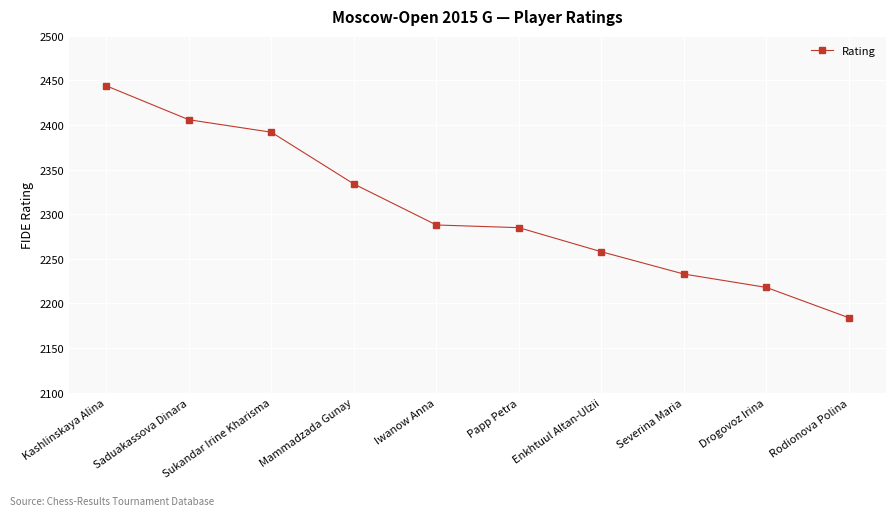

What is the label of the 6th point from the right?

Iwanow Anna